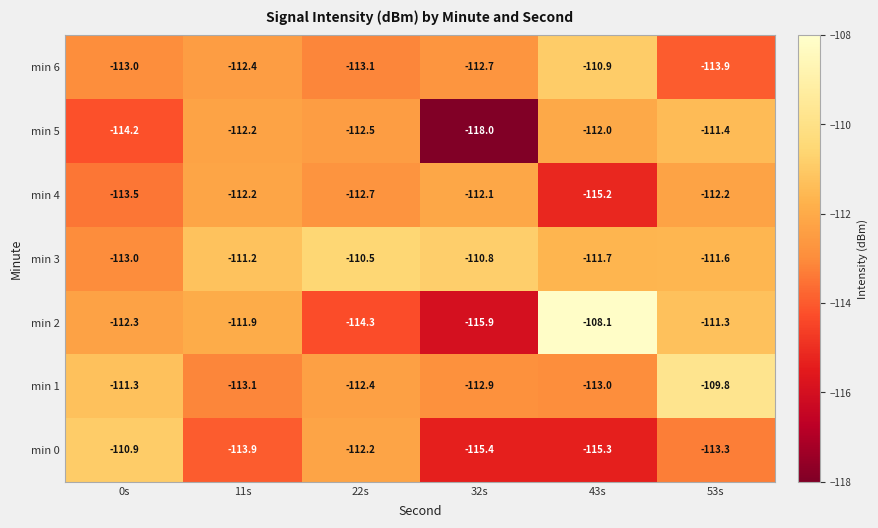

Between 0s and 32s, which series saw the biggest shift?

min 0